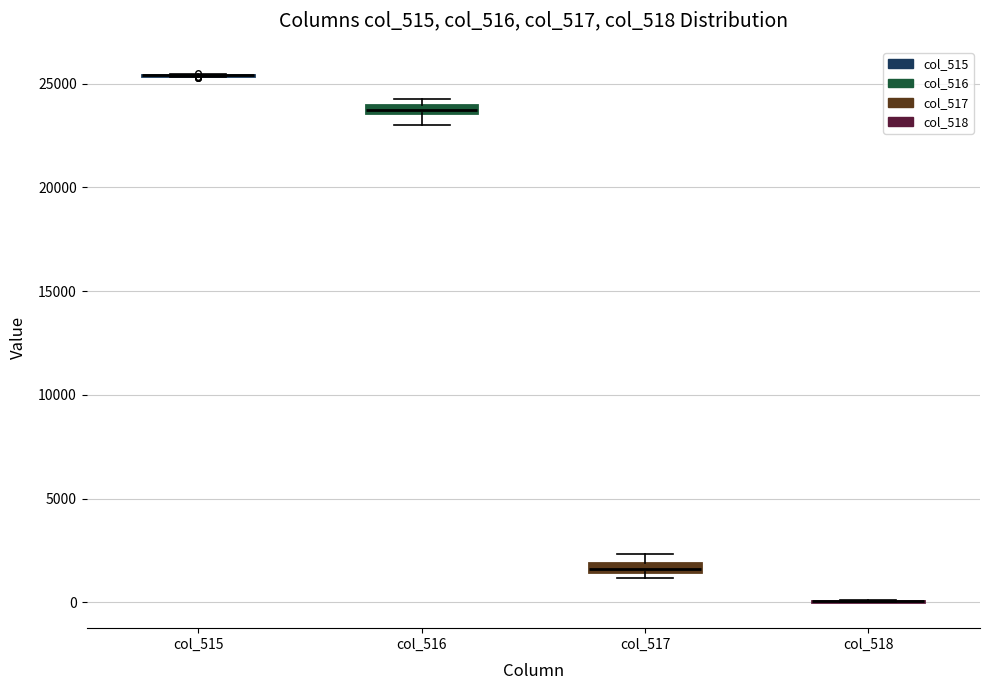

Where is the upper edge of the box for col_516 on the y-axis? The values are not printed on the chart, so give them approximately, as read against the axis.

24000